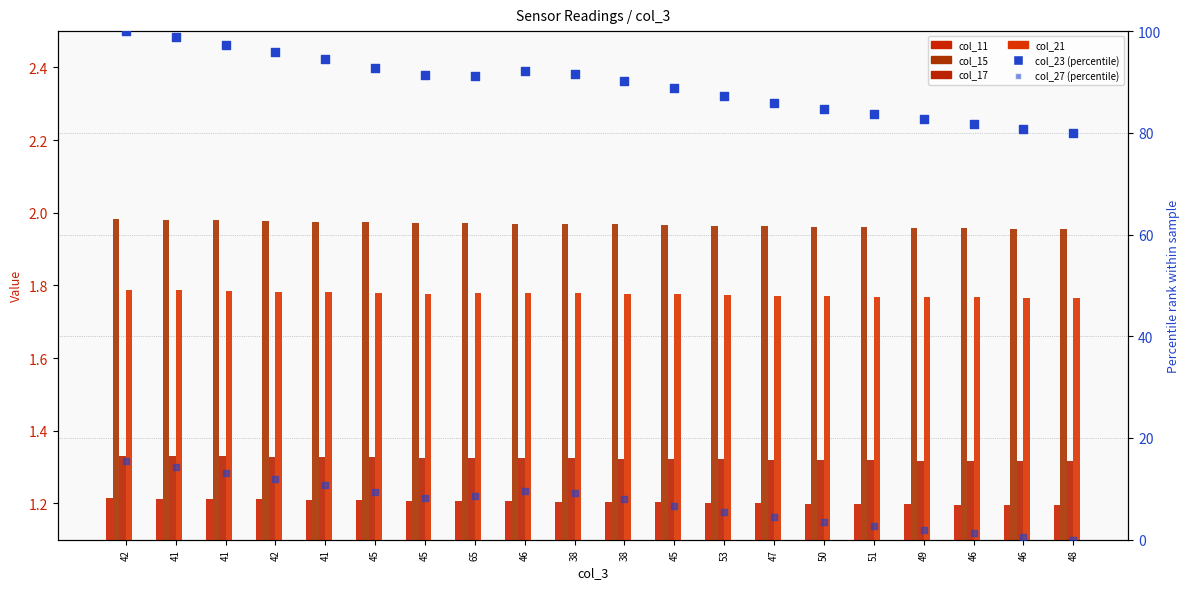

At which category is the sum across all series the highest?

42